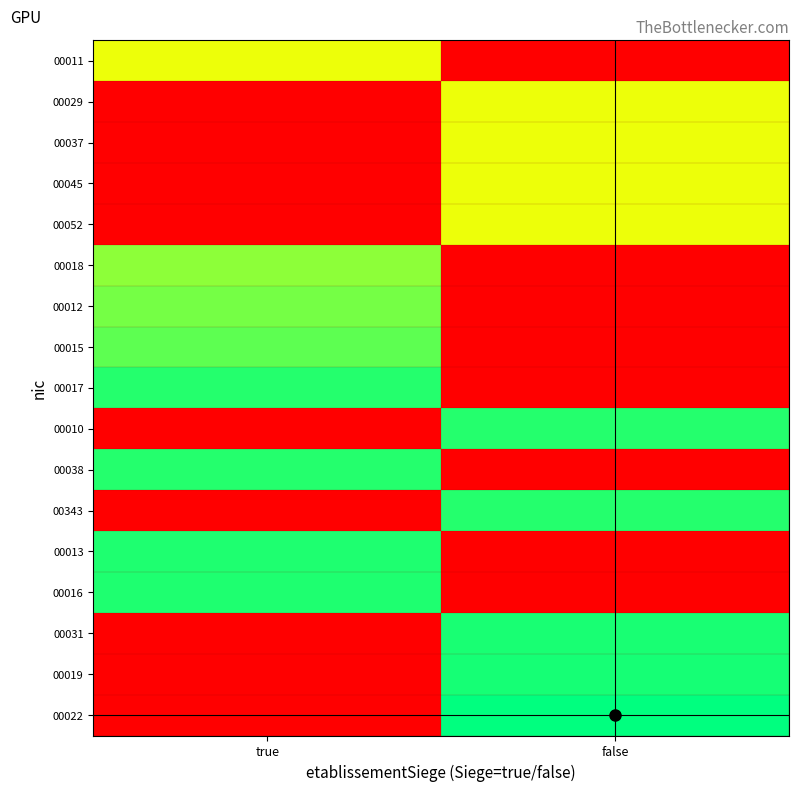

Between false and true, which is larger?

false